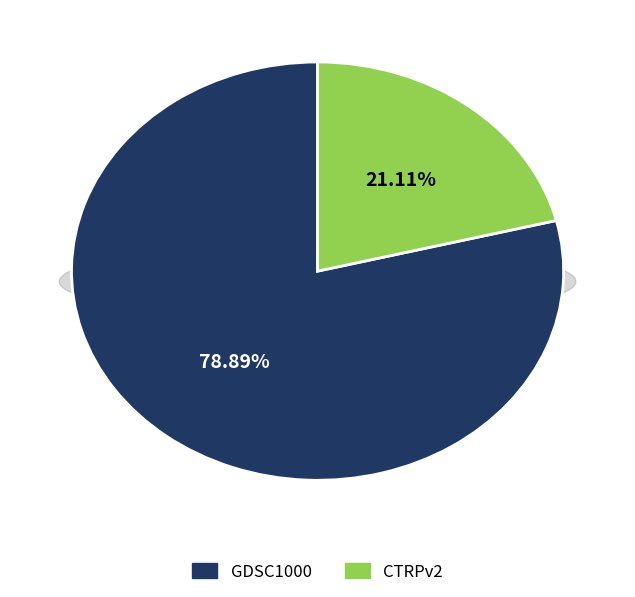

Combined, what portion of the pie is GDSC1000 and CTRPv2?

100.0%